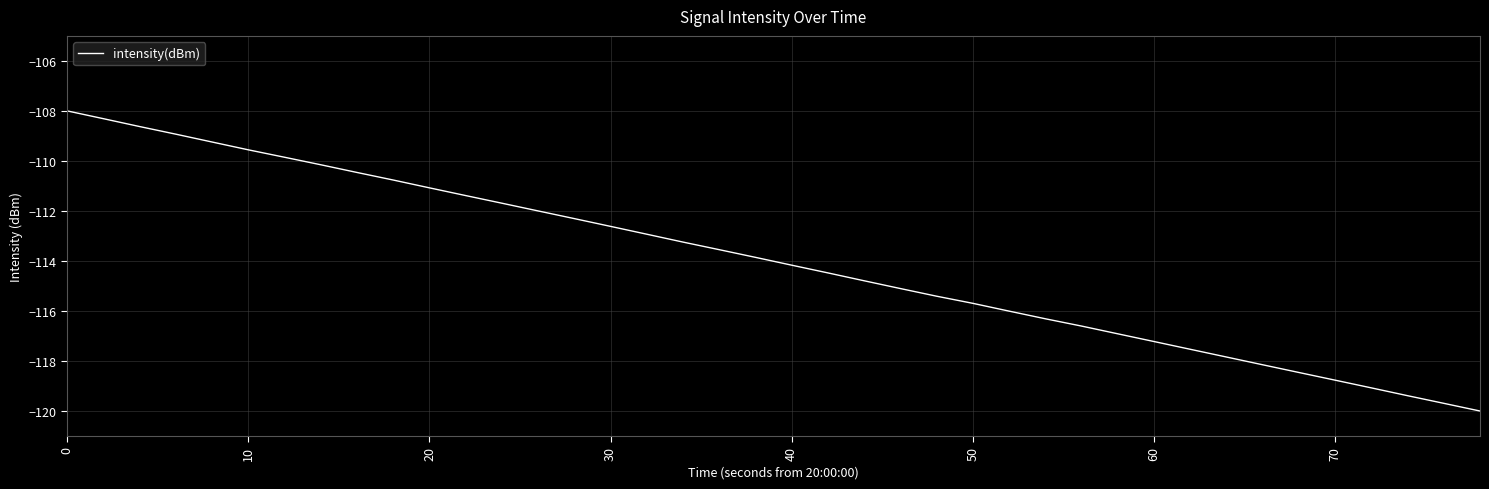

What is the smallest value displayed?

-120.0